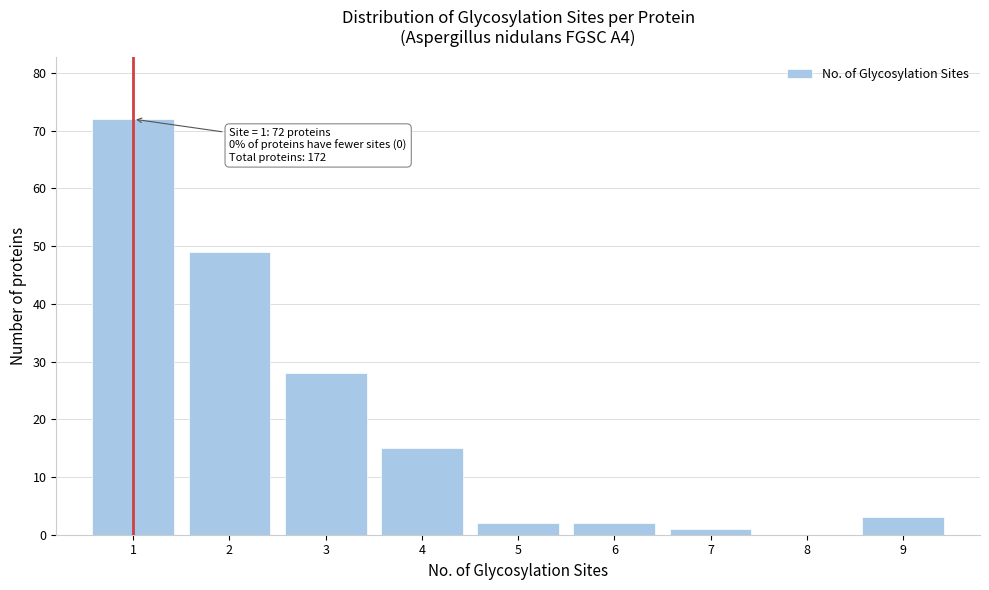

Which range on the x-axis has the tallest bar?

0.5 to 1.5